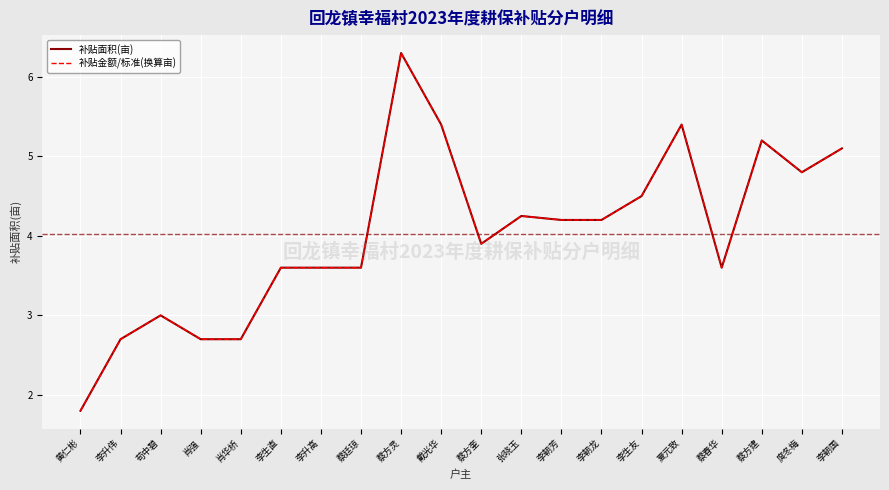

Reading right to left, extract all data points from this chart.

补贴面积(亩): 李朝国=5.1	庹冬梅=4.8	蔡方建=5.2	蔡春华=3.6	夏元致=5.4	李生友=4.5	李朝龙=4.2	李朝芳=4.2	张晓玉=4.2	蔡方奎=3.9	戴光华=5.4	蔡方灵=6.3	蔡廷琼=3.6	李升高=3.6	李生直=3.6	肖华桥=2.7	肖强=2.7	苟中碧=3.0	李升伟=2.7	黄仁彬=1.8
补贴金额/标准(换算亩): 李朝国=5.1	庹冬梅=4.8	蔡方建=5.2	蔡春华=3.6	夏元致=5.4	李生友=4.5	李朝龙=4.2	李朝芳=4.2	张晓玉=4.2	蔡方奎=3.9	戴光华=5.4	蔡方灵=6.3	蔡廷琼=3.6	李升高=3.6	李生直=3.6	肖华桥=2.7	肖强=2.7	苟中碧=3.0	李升伟=2.7	黄仁彬=1.8